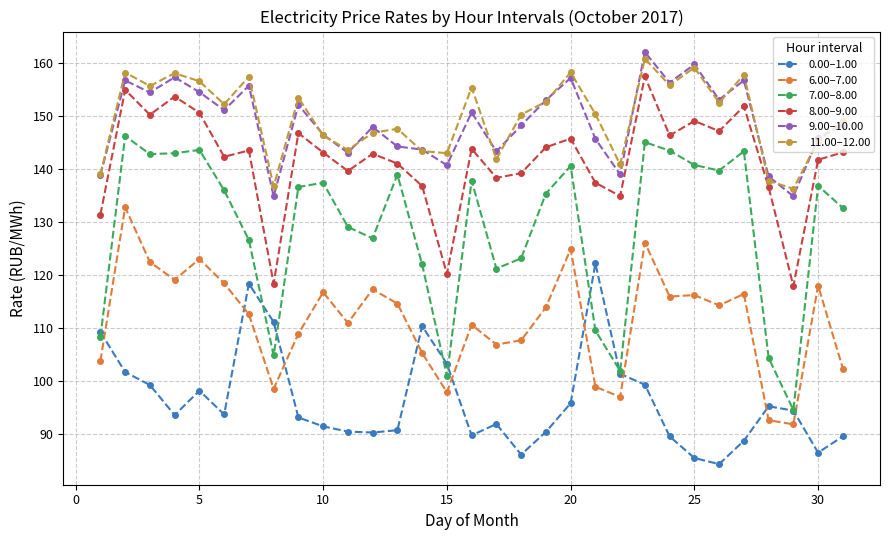

Which series has the widest spread of values?

7.00–8.00